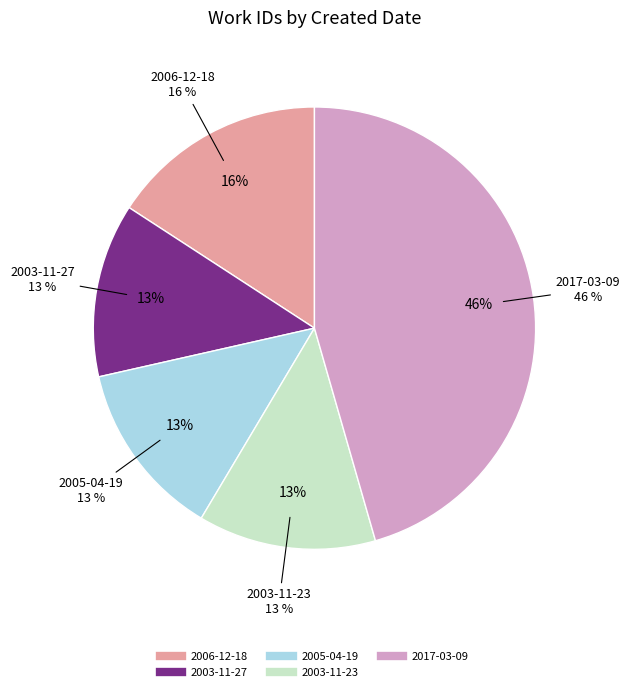

Which has a higher value, 2003-11-23 or 2003-11-27?

2003-11-23